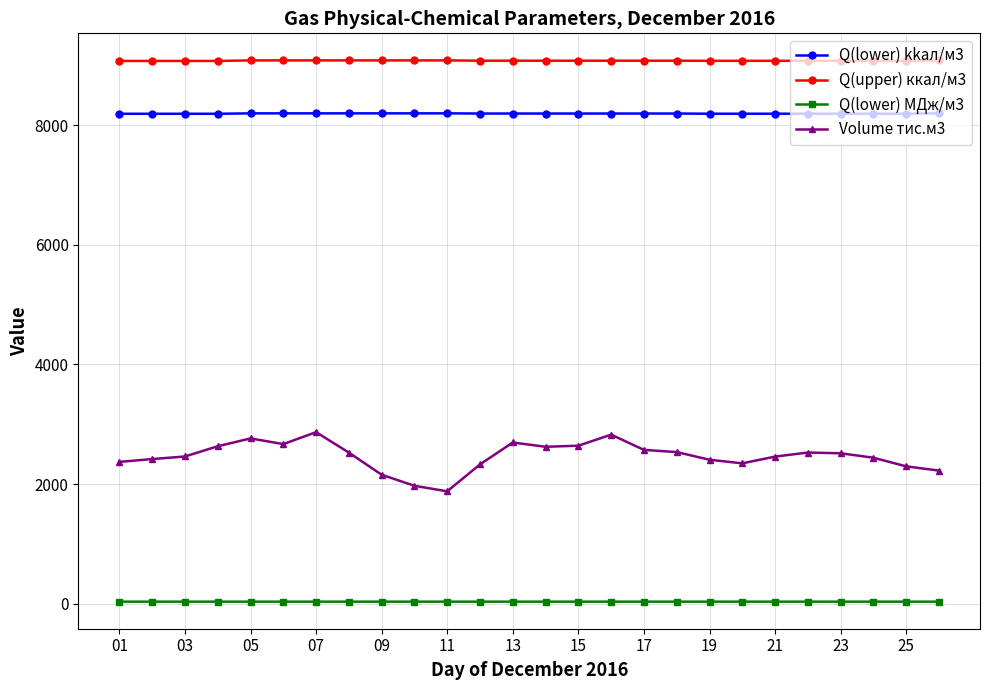

What is the difference between the maximum and second lowest values in the Volume тис.м3 series?

896.4